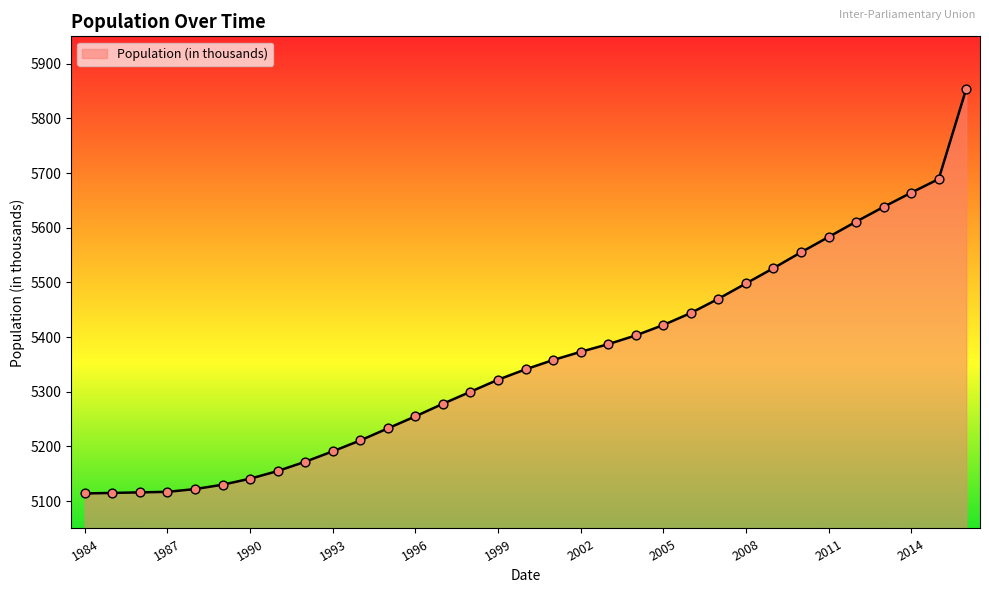

What is the greatest value displayed?

5854